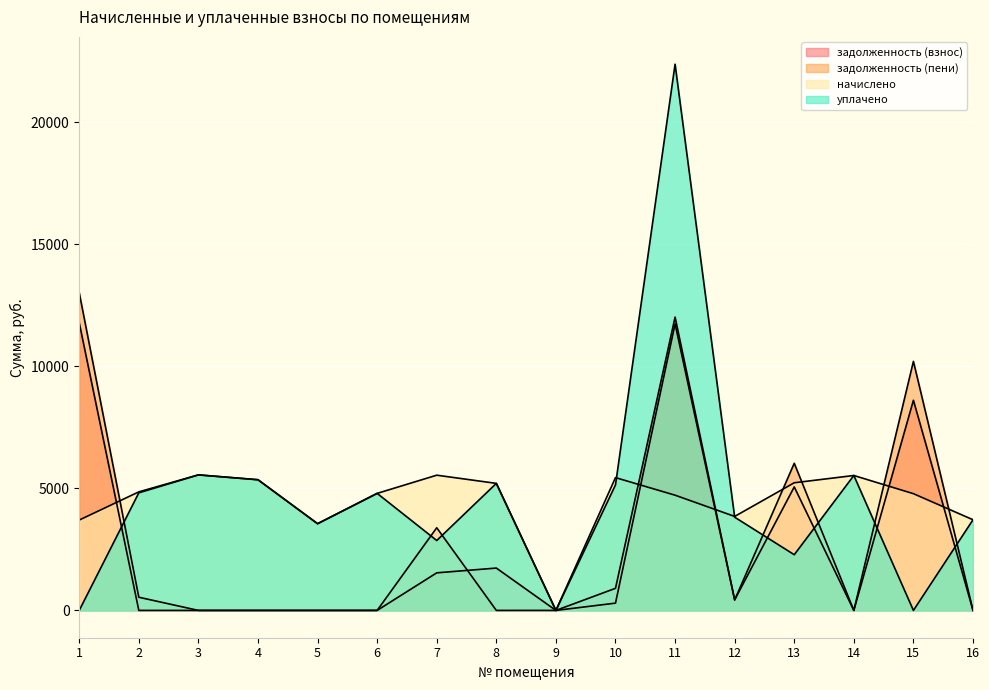

What is the difference between the maximum and minimum values in the уплачено series?

22375.0